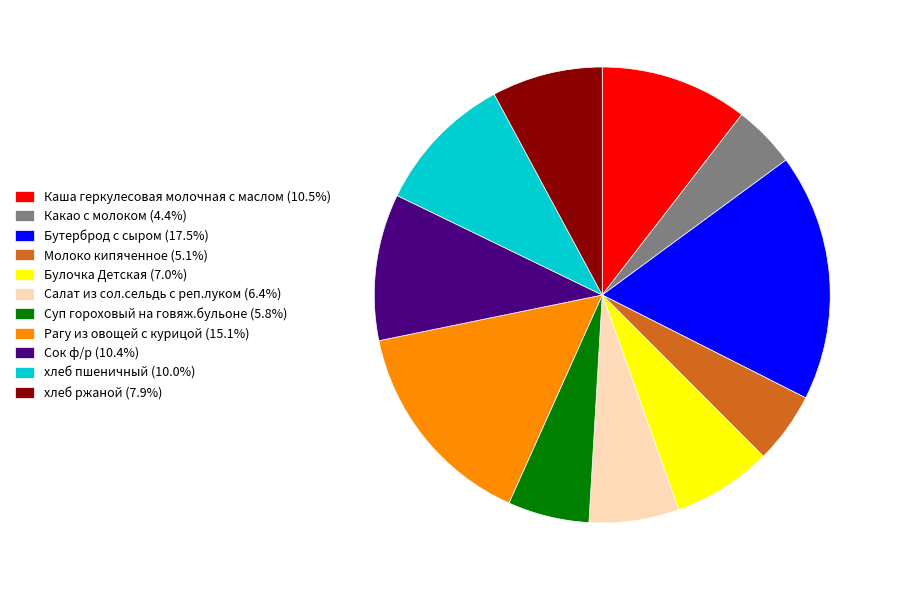

What is the ratio of the value at Какао с молоком (4.4%) to the value at Рагу из овощей с курицой (15.1%)?

0.3